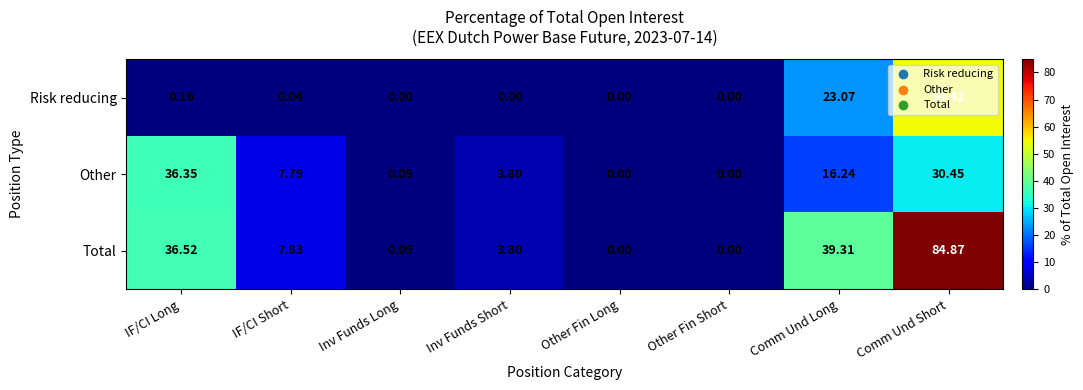

Which series changed the most between IF/CI Long and Other Fin Long?

Total